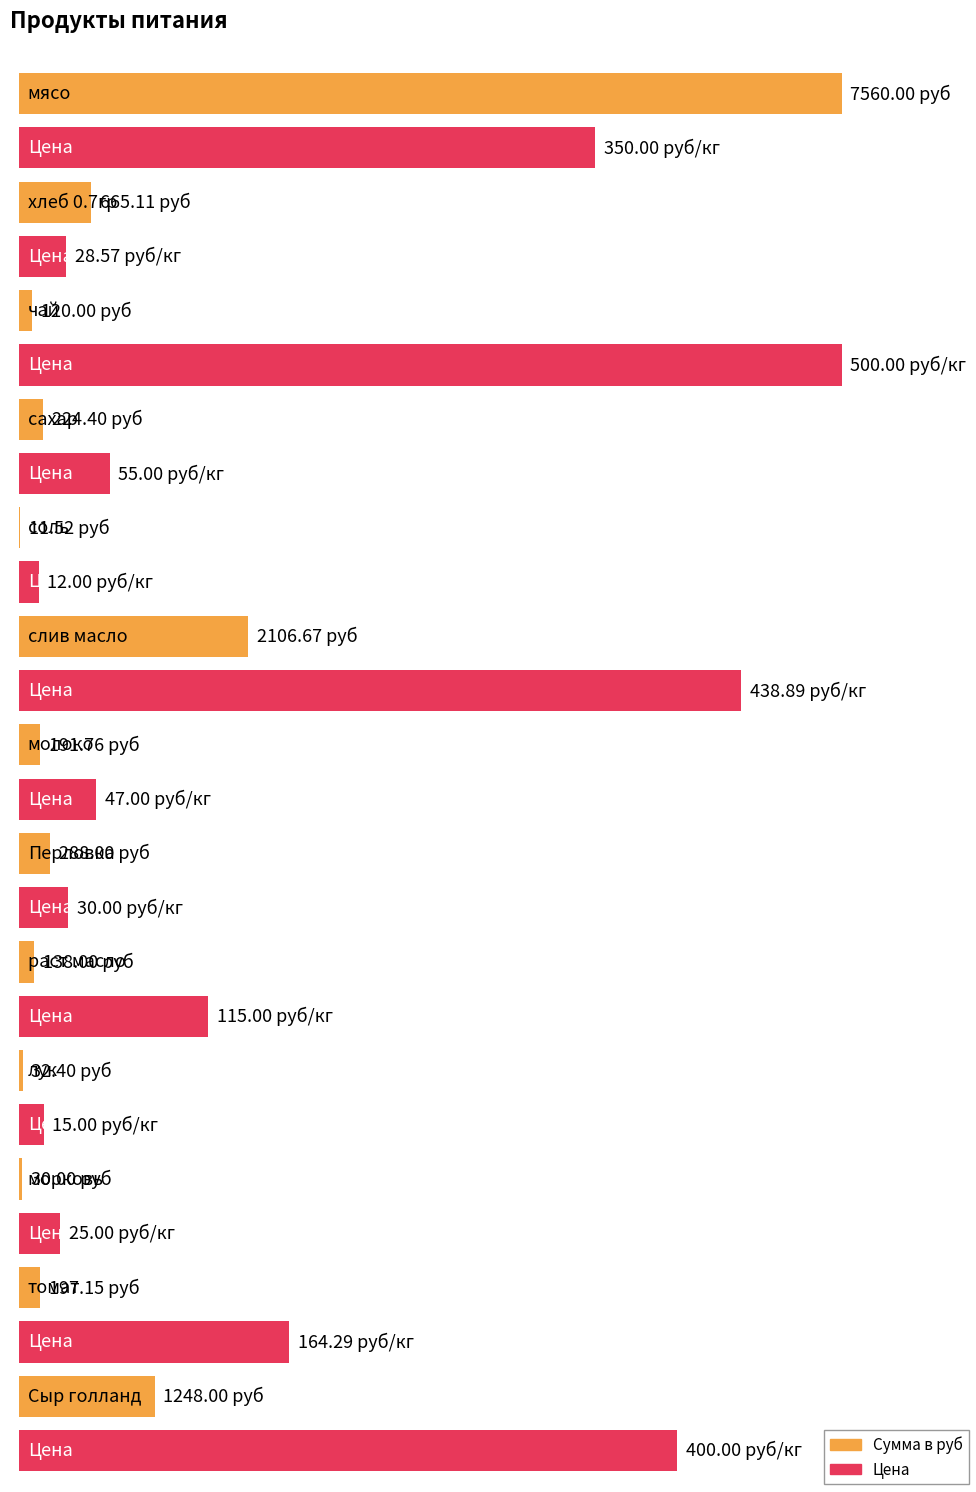

Reading left to right, list all the values displayed in this chart.

Сумма в руб: мясо=7560.0	хлеб 0.7гр=665.1	чай=120.0	сахар=224.4	соль=11.5	слив масло=2106.7	молоко=191.8	Перловка=288.0	раст масло=138.0	лук=32.4	морковь=30.0	томат=197.2	Сыр голланд=1248.0
Цена: мясо=350.0	хлеб 0.7гр=28.6	чай=500.0	сахар=55.0	соль=12.0	слив масло=438.9	молоко=47.0	Перловка=30.0	раст масло=115.0	лук=15.0	морковь=25.0	томат=164.3	Сыр голланд=400.0